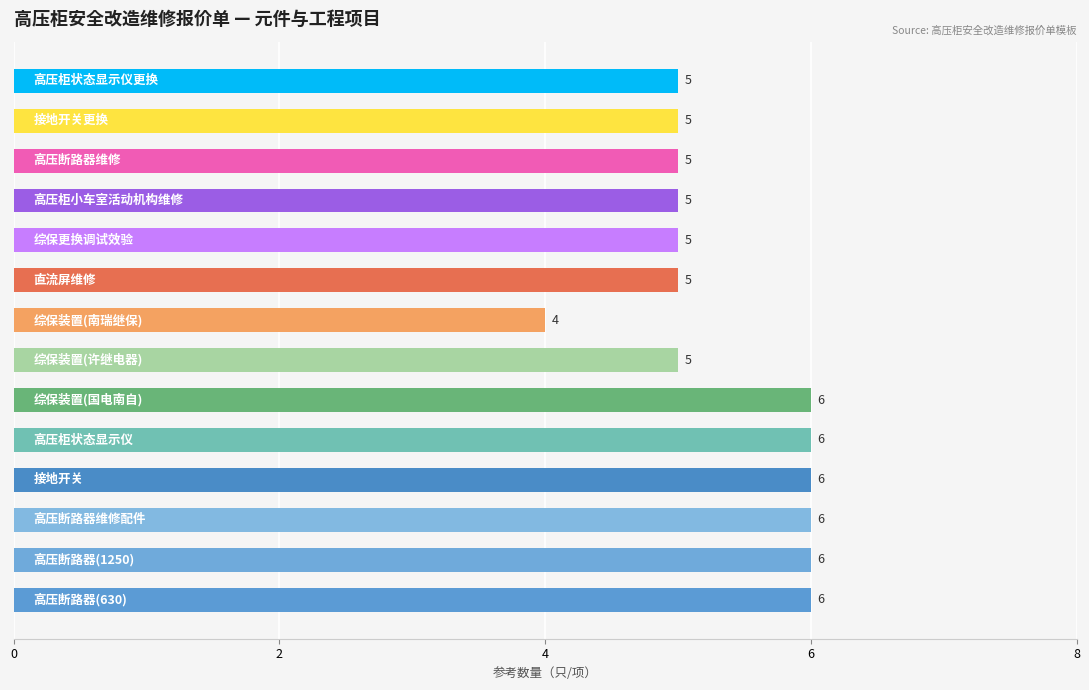

What is the minimum value shown in the chart?

4